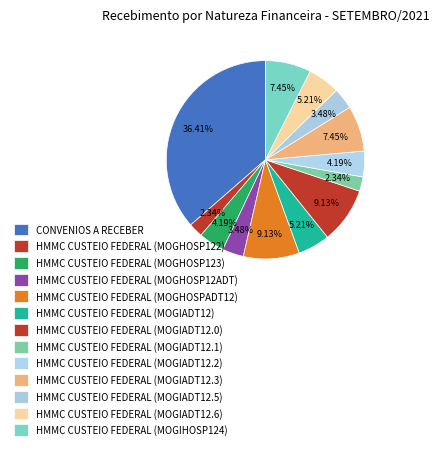

How many slices are in this pie chart?

13